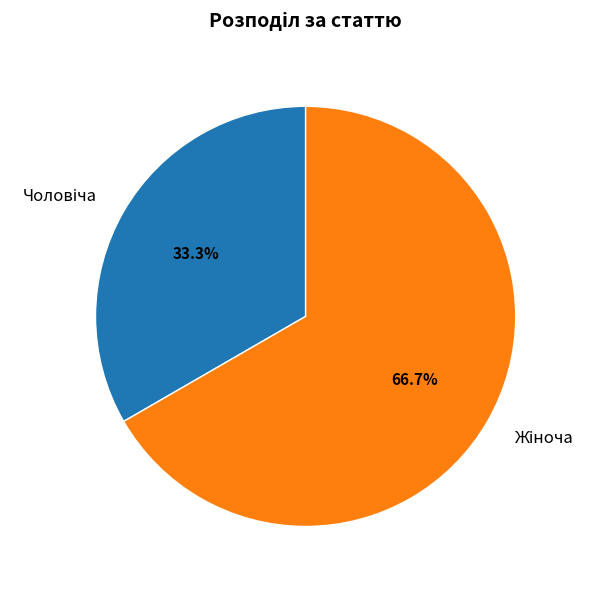

Is there a majority slice in this chart?

Yes